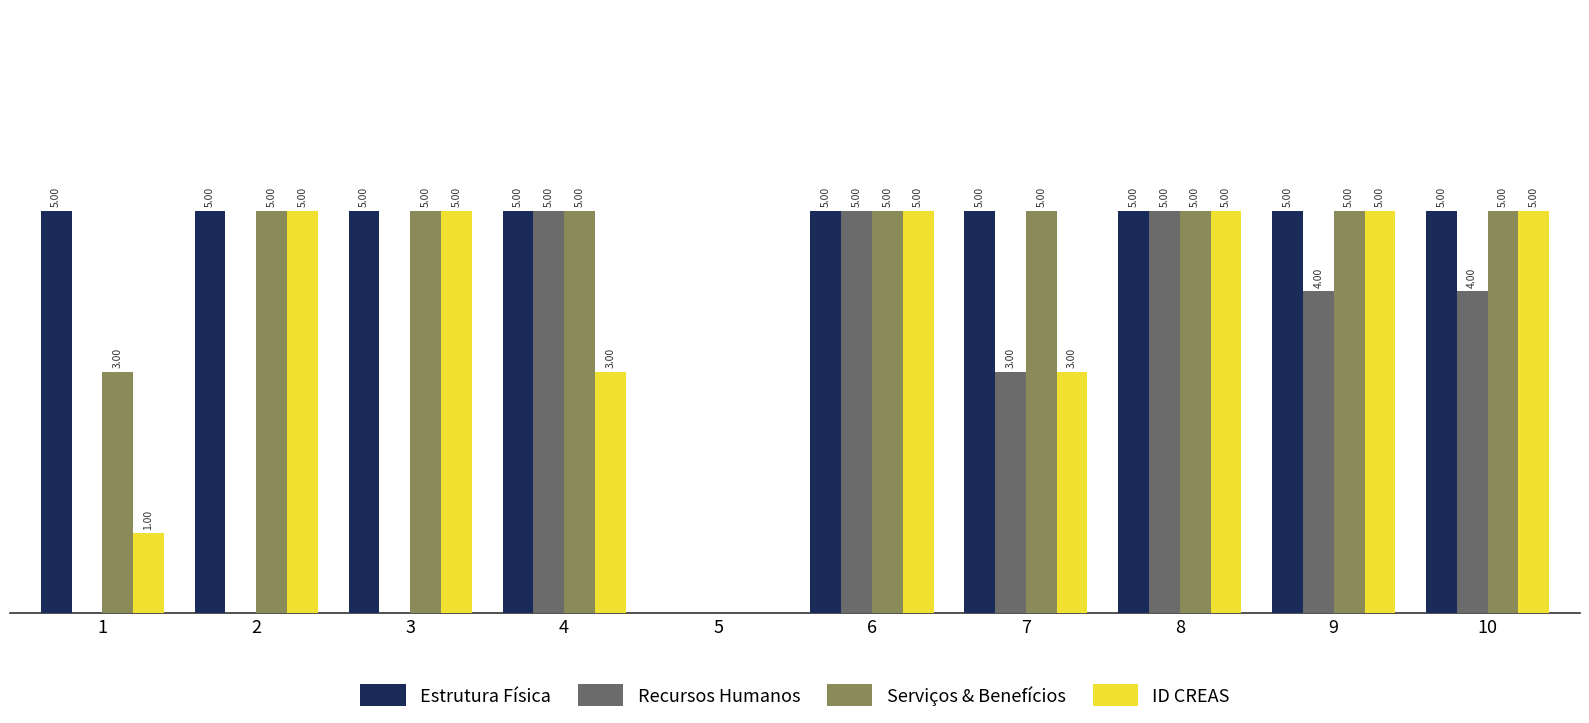

Which series changed the most between 3 and 9?

Recursos Humanos